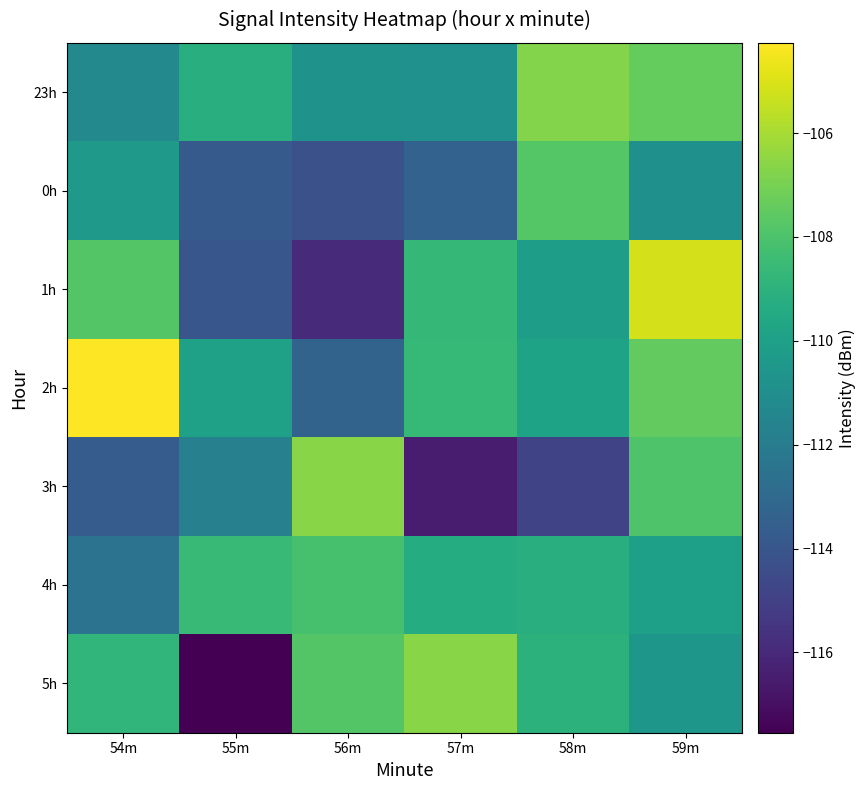

At 57m, list the series in order from largest to smallest.

5h, 2h, 1h, 4h, 23h, 0h, 3h